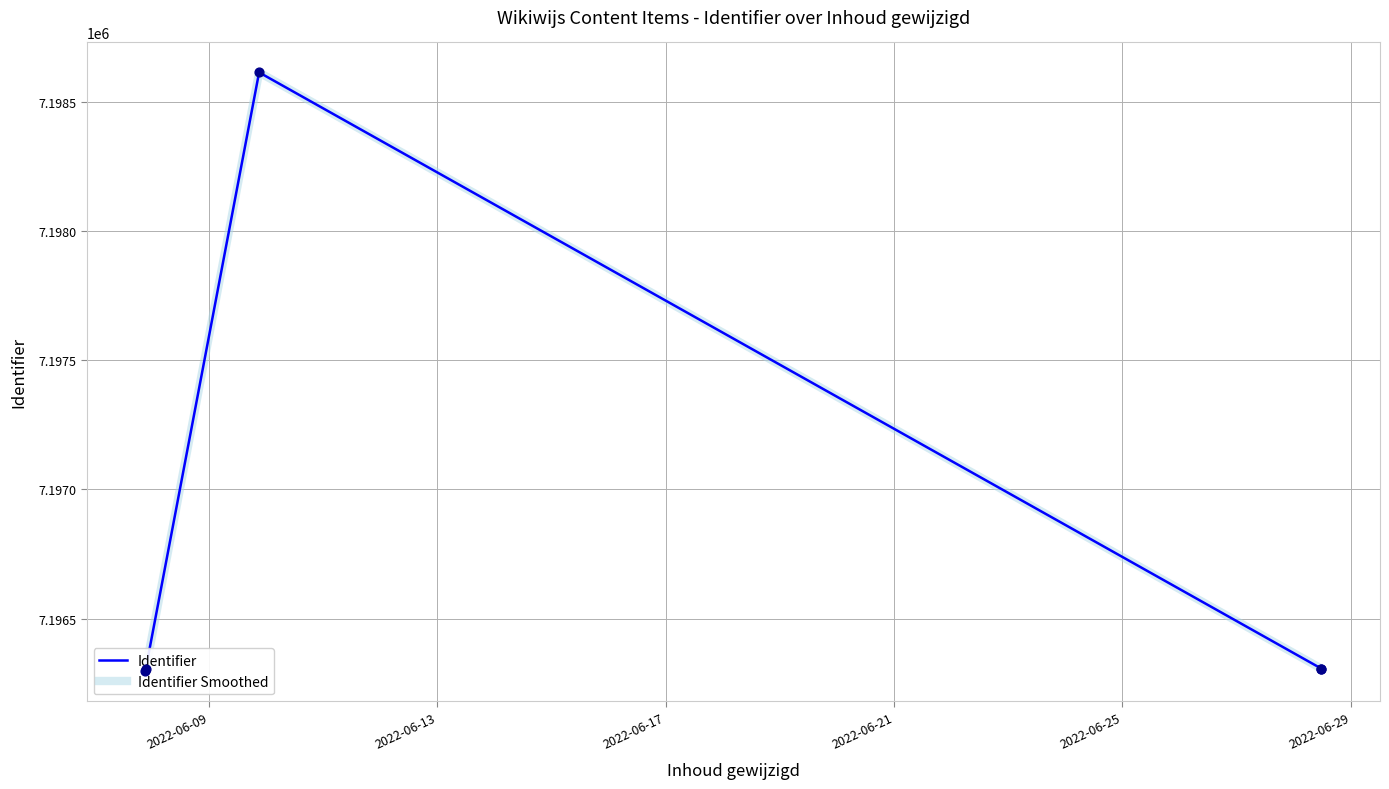

What are all the series names shown in the legend?

Identifier, Identifier Smoothed